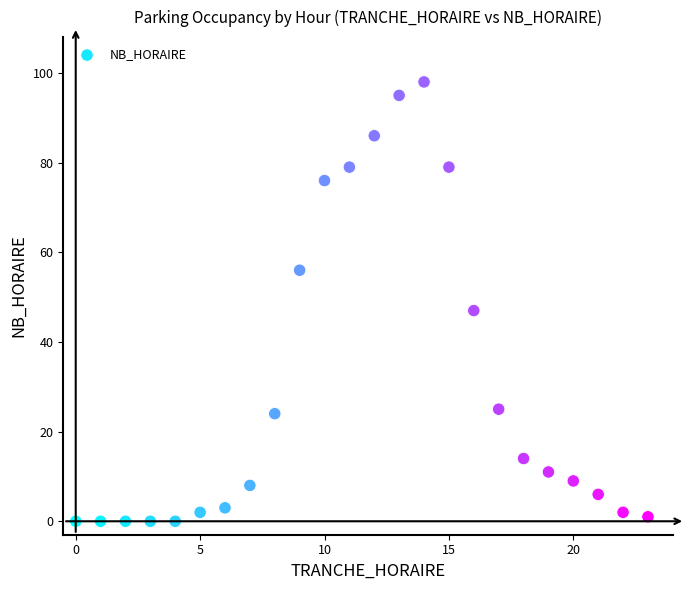

What Y value in the scatter plot is closest to 49?

47